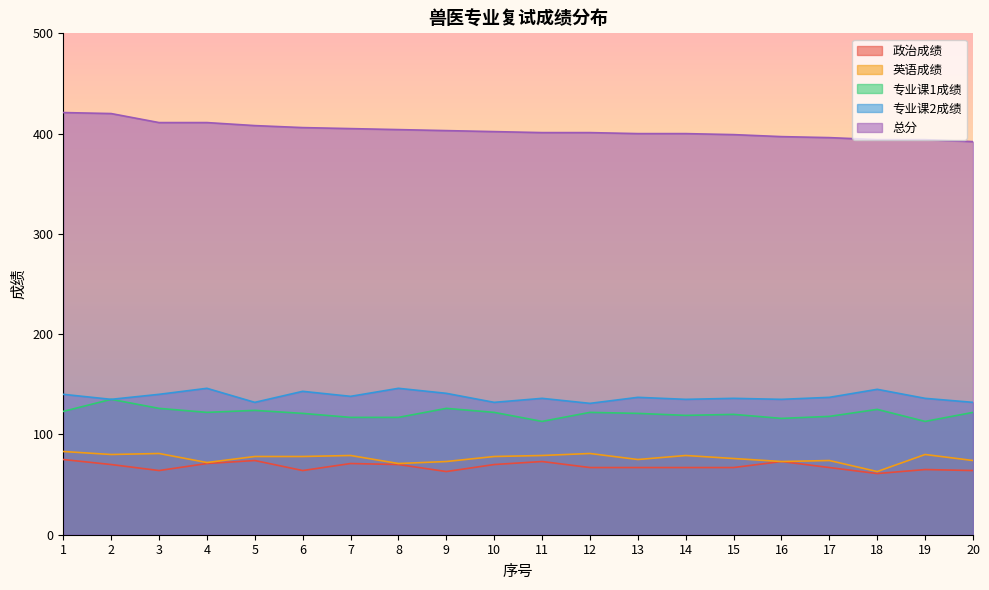

List the series in order of their peak value, highest first.

总分, 专业课2成绩, 专业课1成绩, 英语成绩, 政治成绩